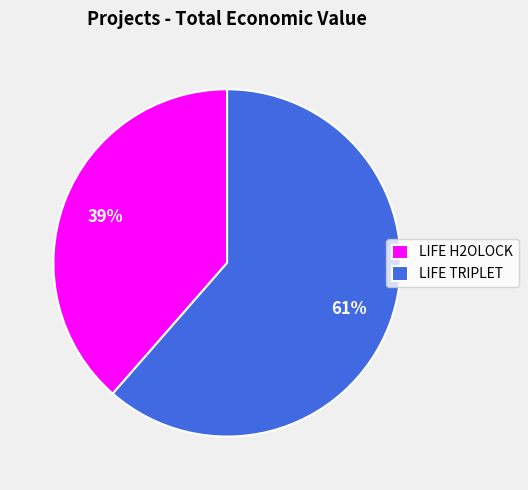

Rank the categories by value from highest to lowest.

LIFE TRIPLET, LIFE H2OLOCK